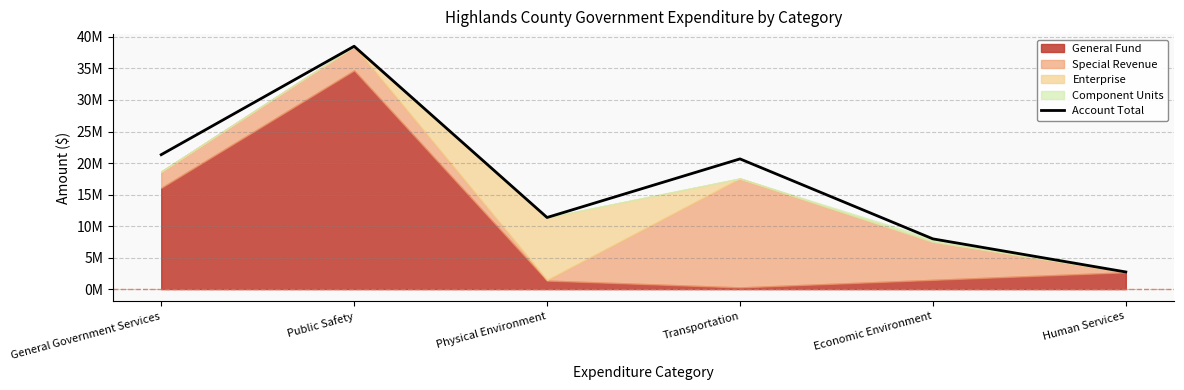

List the labels in order of value, smallest first.

Human Services, Economic Environment, Physical Environment, Transportation, General Government Services, Public Safety